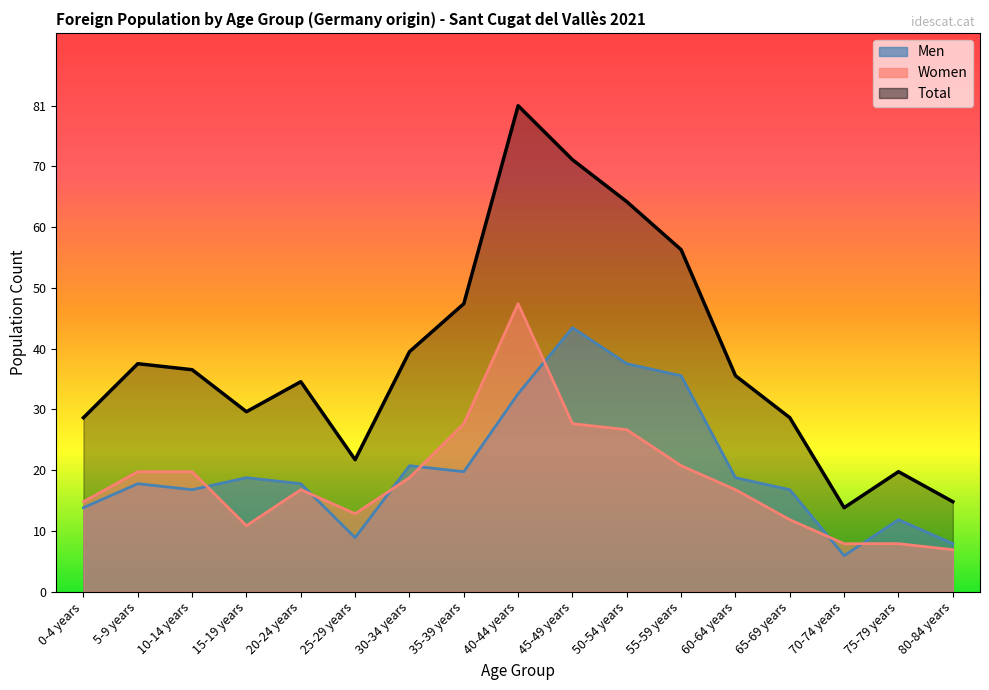

True or false: Women and Men intersect in this chart.

True